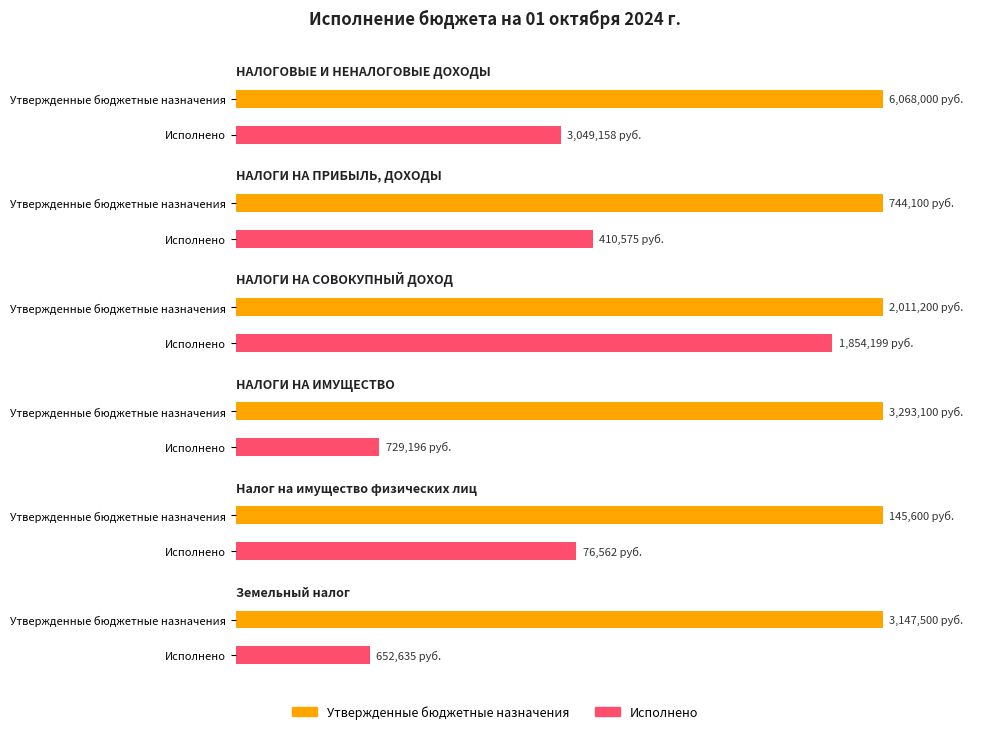

What is the total value across all series at Земельный налог?

3800134.8